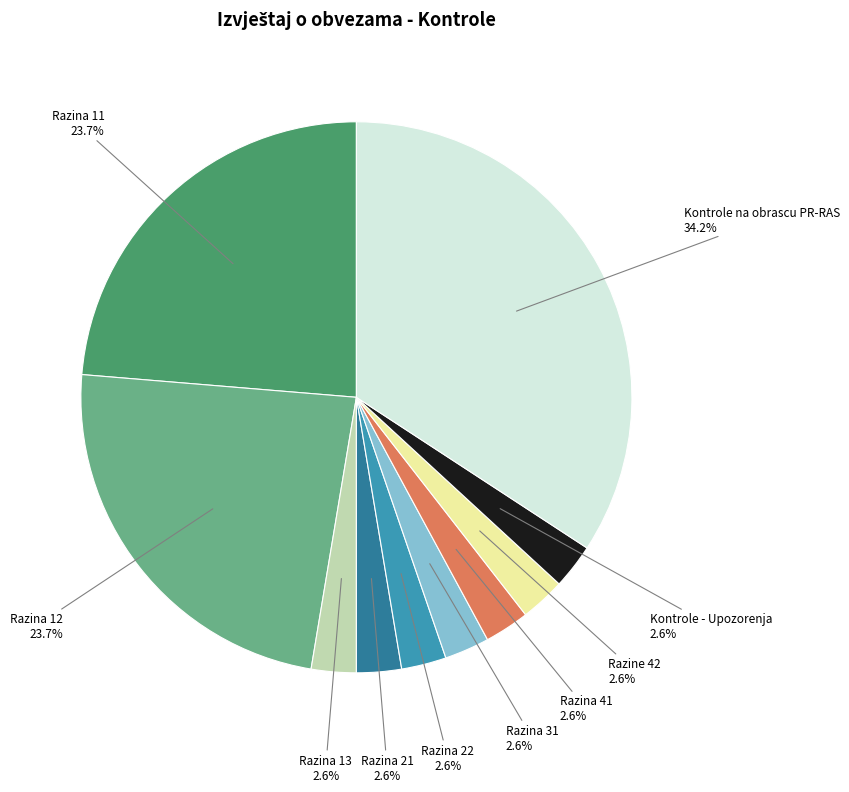

The Razina 13 slice represents 3% of the pie. True or false?

True